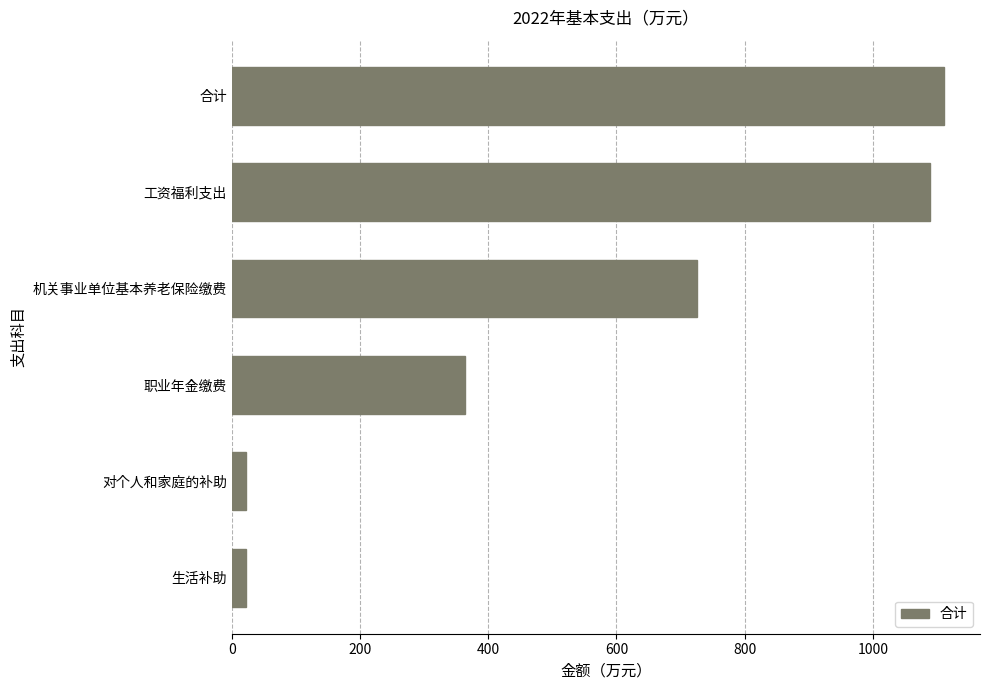

Which has a higher value, 职业年金缴费 or 合计?

合计